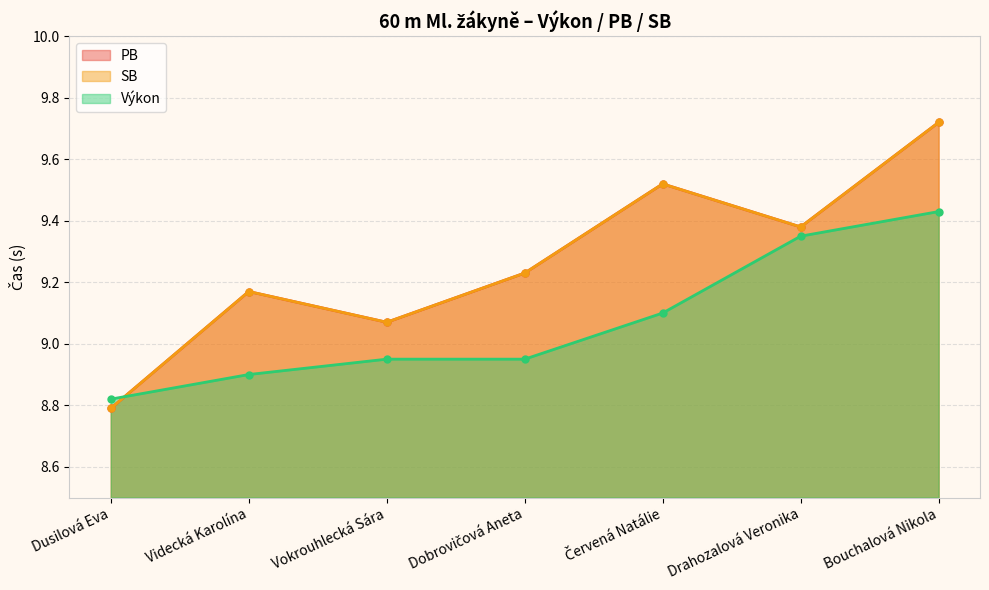

Which series has the largest total across all categories?

PB